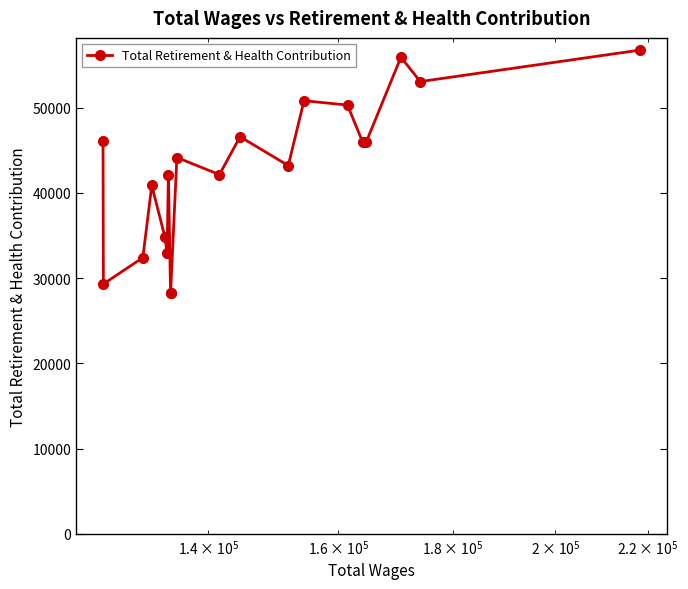

Reading right to left, what are all the values shown in this chart?

56775	53077	55941	45929	45929	50318	50830	43219	46600	42158	44165	28206	28206	42158	32933	34797	40886	32410	29318	46048